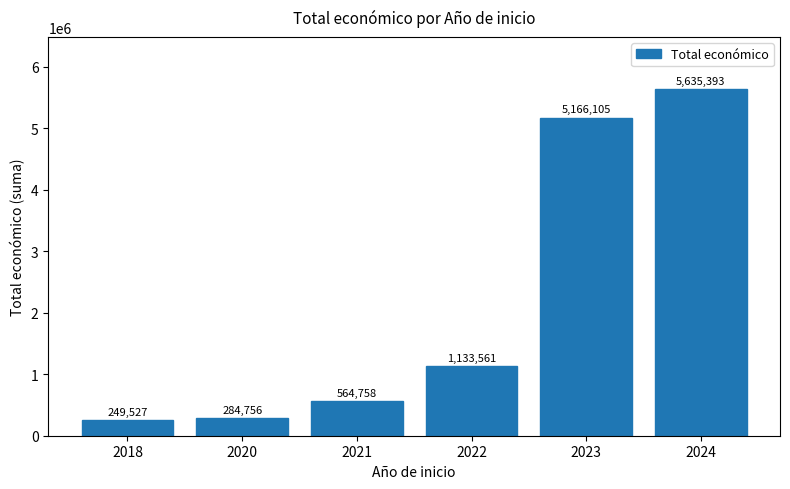

What is the minimum value shown in the chart?

249527